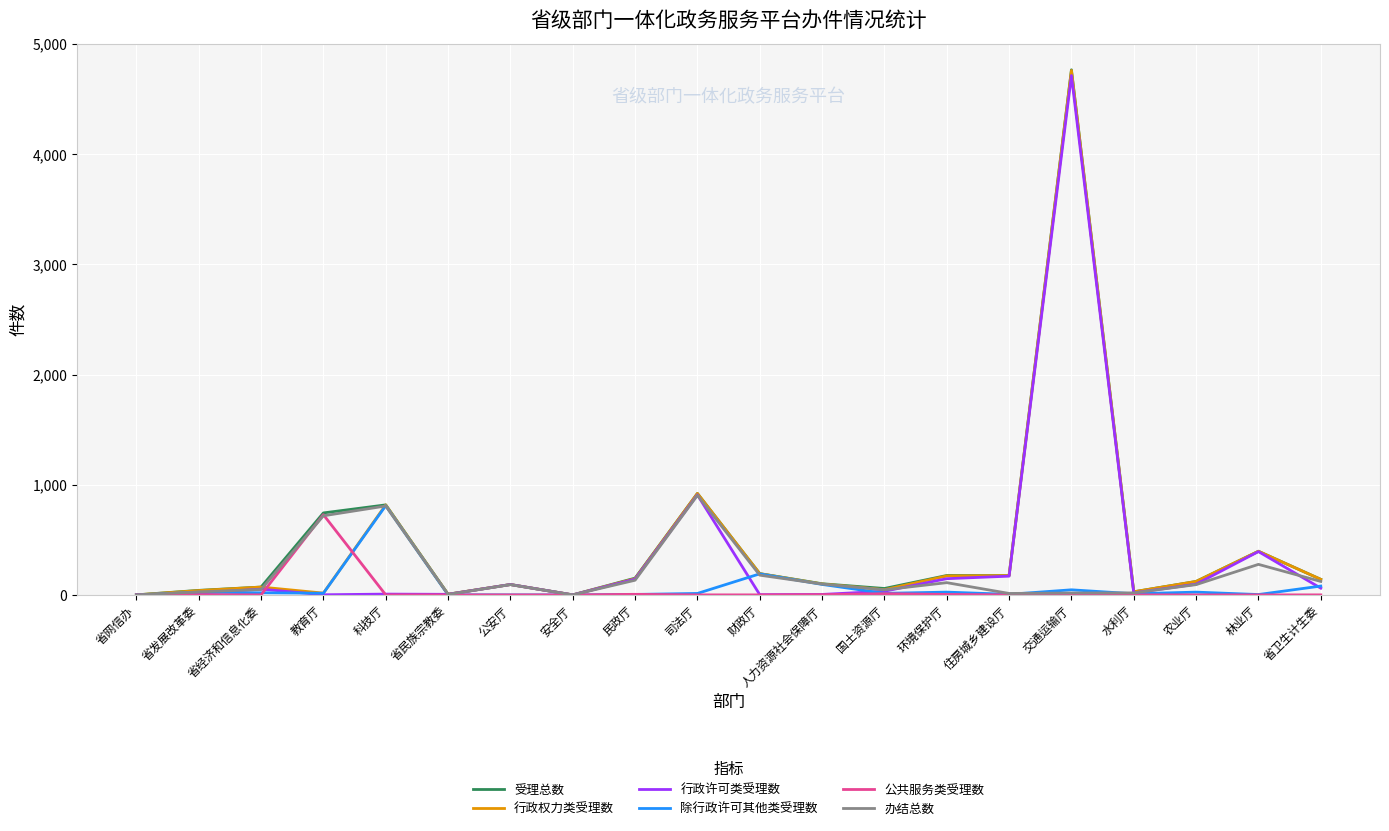

At which category is the sum across all series the highest?

交通运输厅